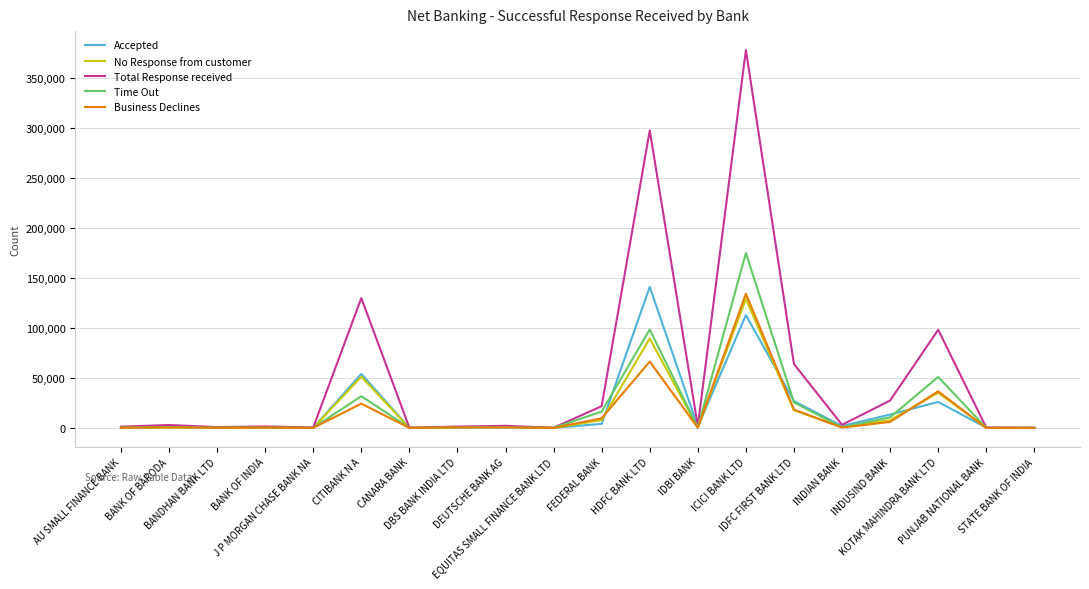

What is the greatest value displayed?

378039